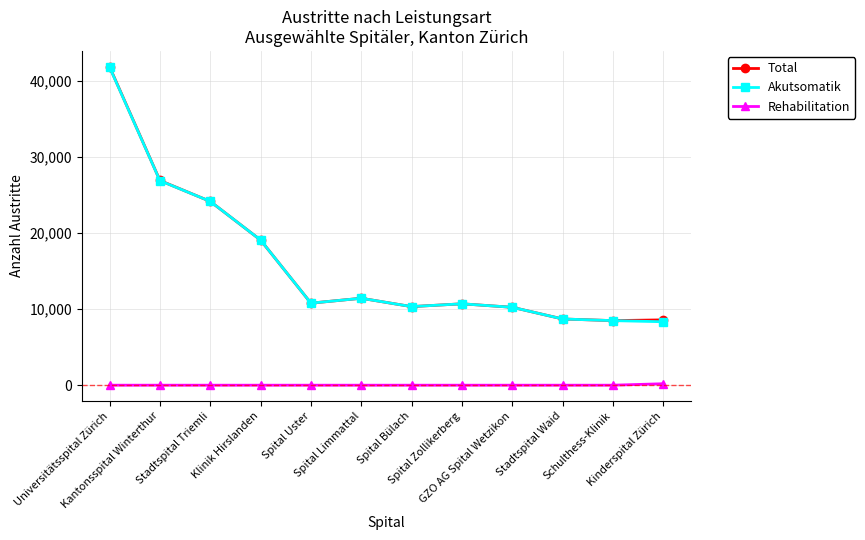

At which category does Akutsomatik reach its first local valley?

Spital Uster